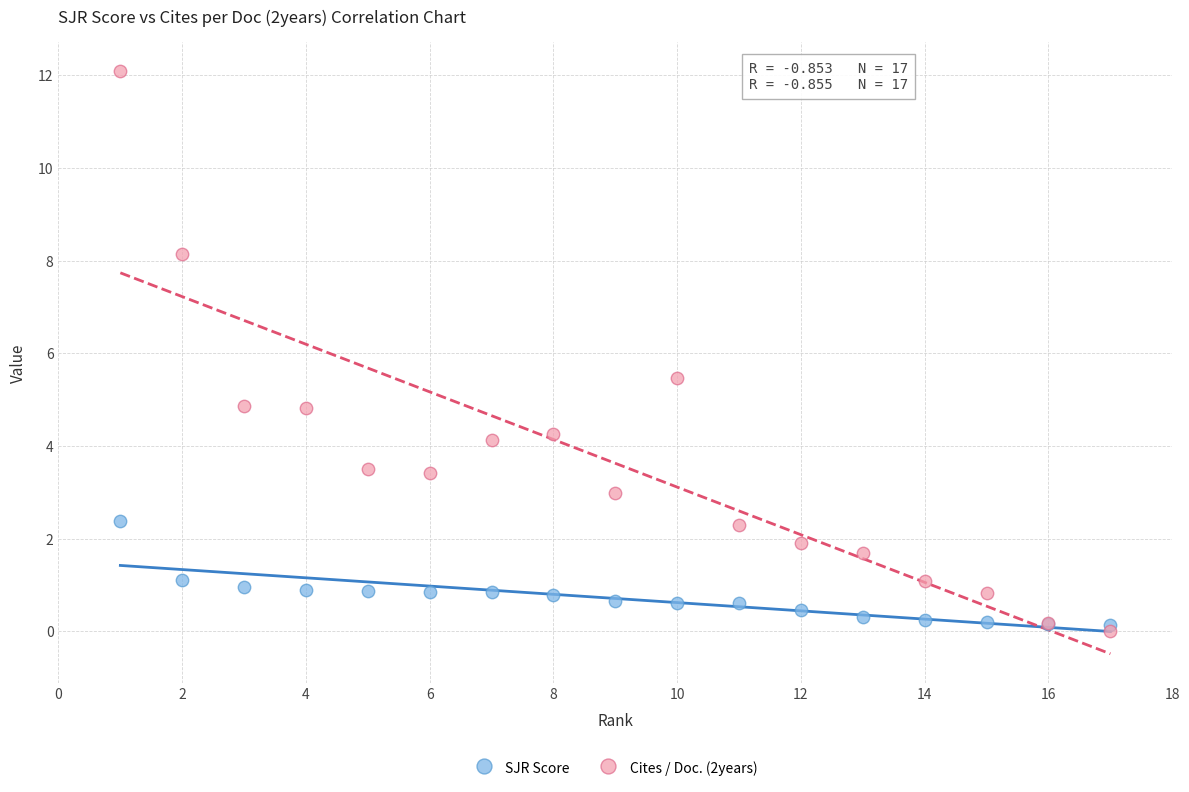

Across all series, what Y value is closest to 6?

5.5